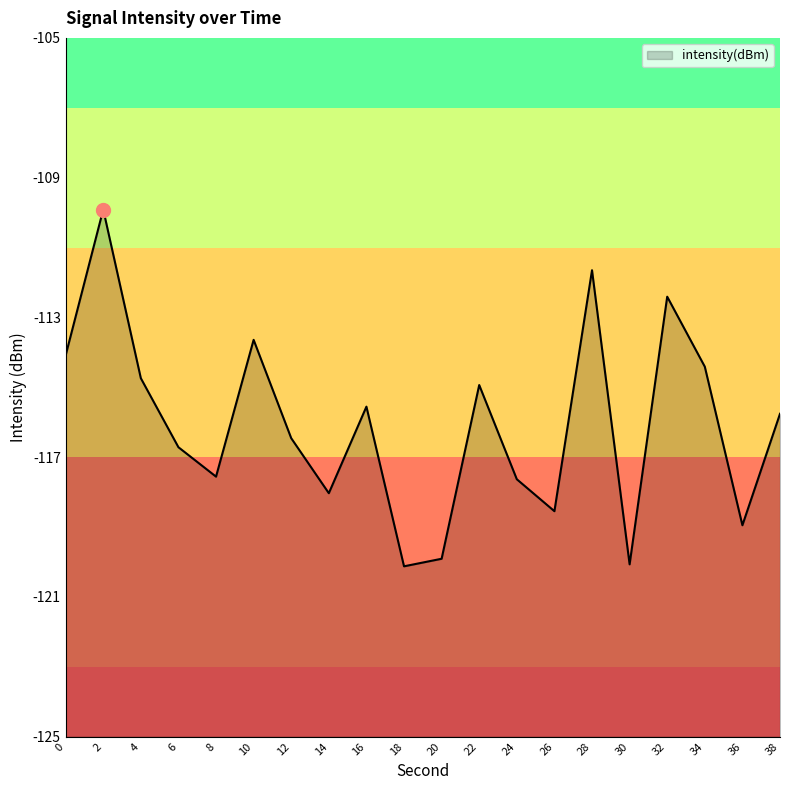

The chart shows a value of -199.8 at 20. True or false?

False